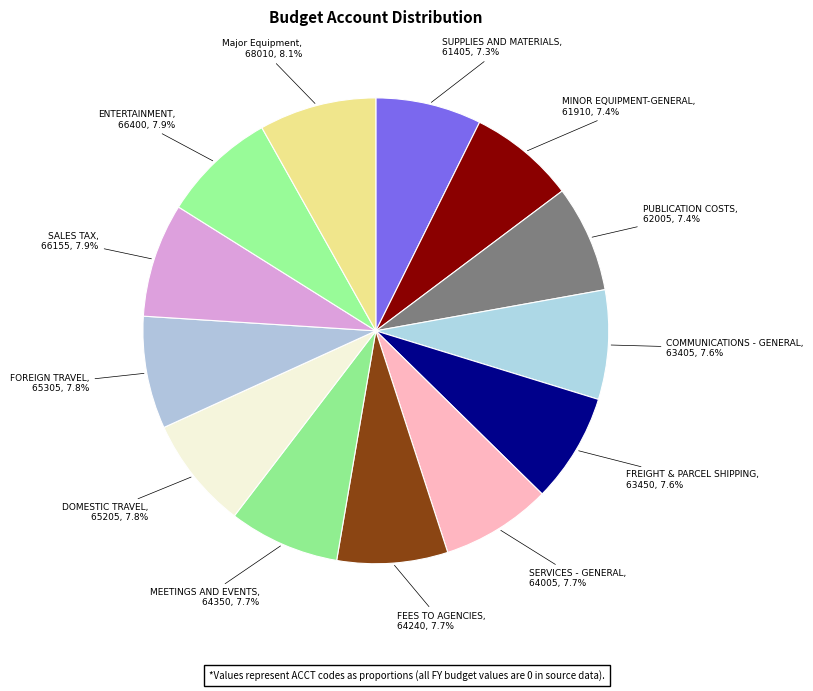

What percentage do COMMUNICATIONS - GENERAL and FOREIGN TRAVEL together represent?

15.4%